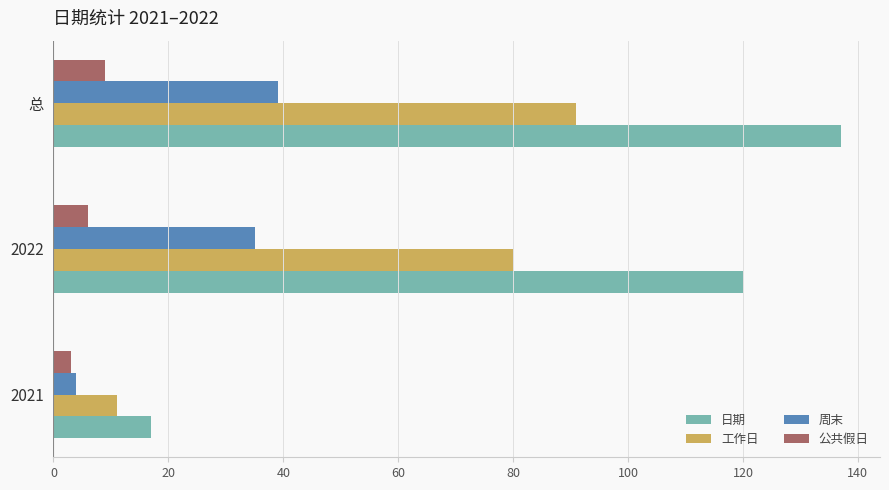

Is it true that 公共假日 equals 6 at 2022?

True